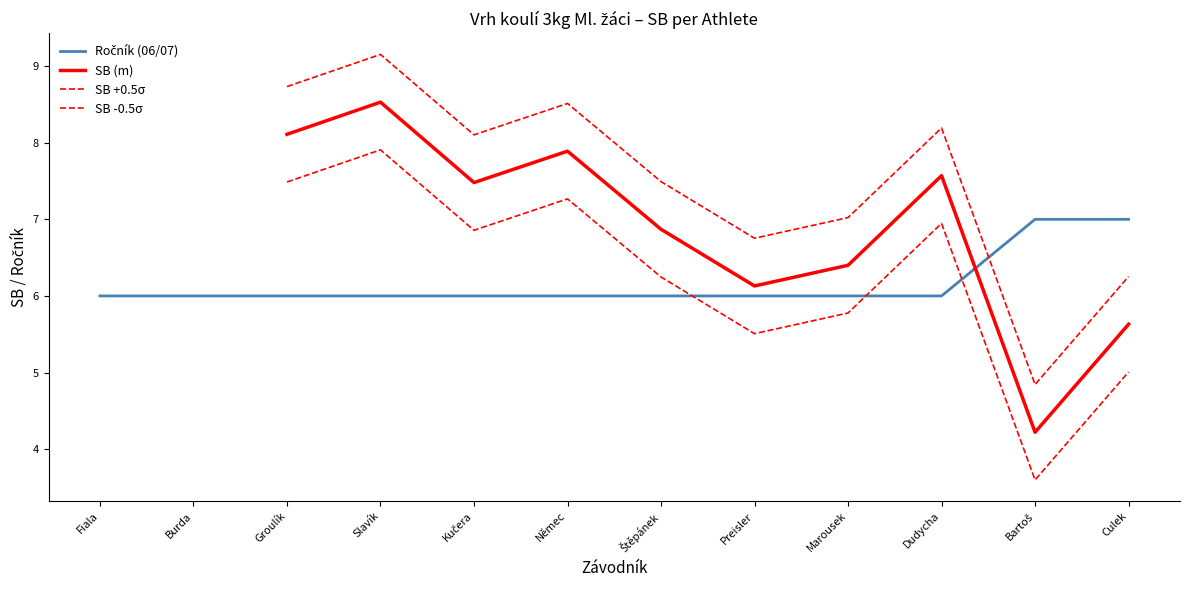

What is the difference between the second highest and second lowest values?

1